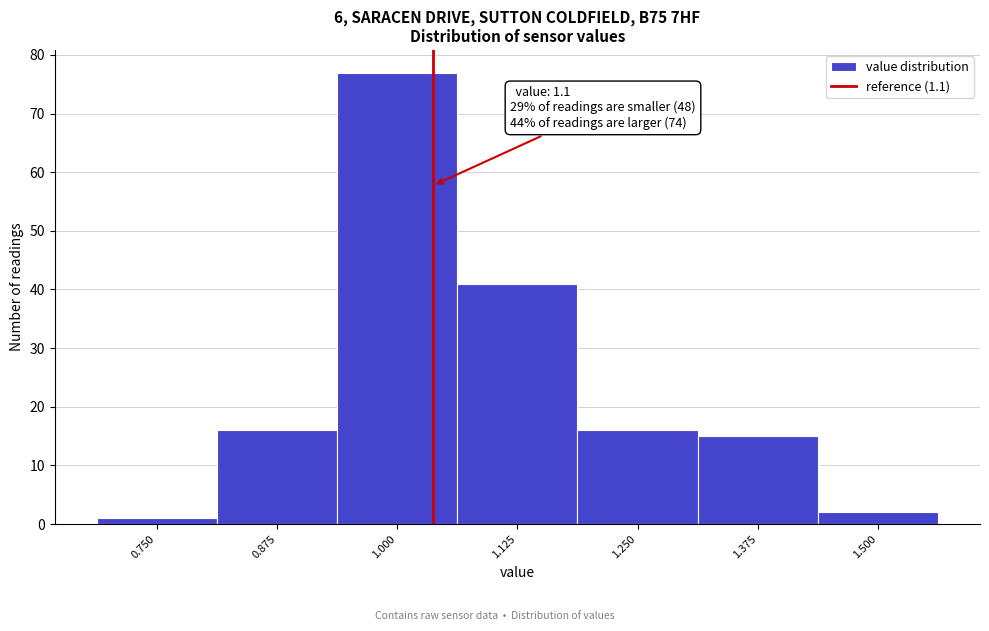

Reading left to right, transcribe all the data shown in this chart.

1	16	77	41	16	15	2